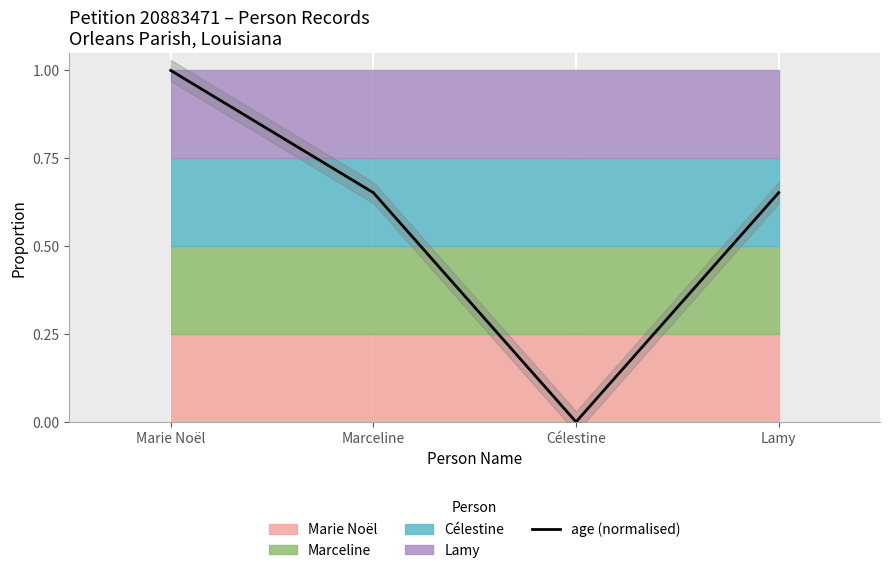

Reading left to right, extract all data points from this chart.

Marie Noël=1.0	Marceline=0.7	Célestine=0.0	Lamy=0.7